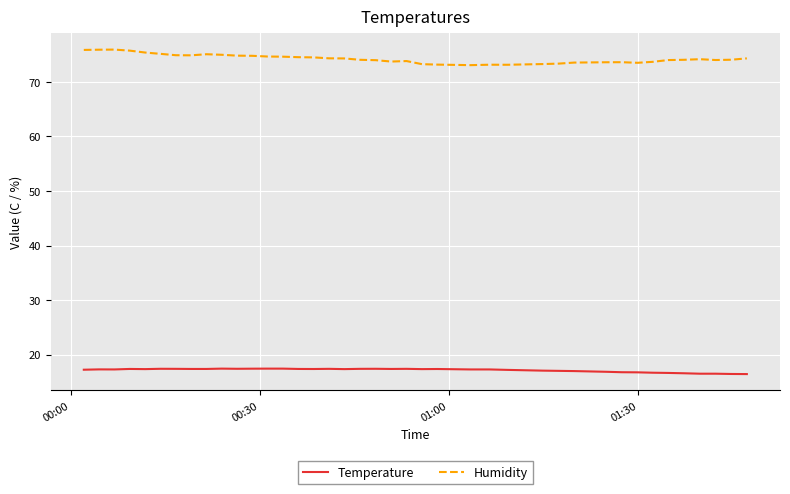

List the series in order of their overall mean, highest first.

Humidity, Temperature